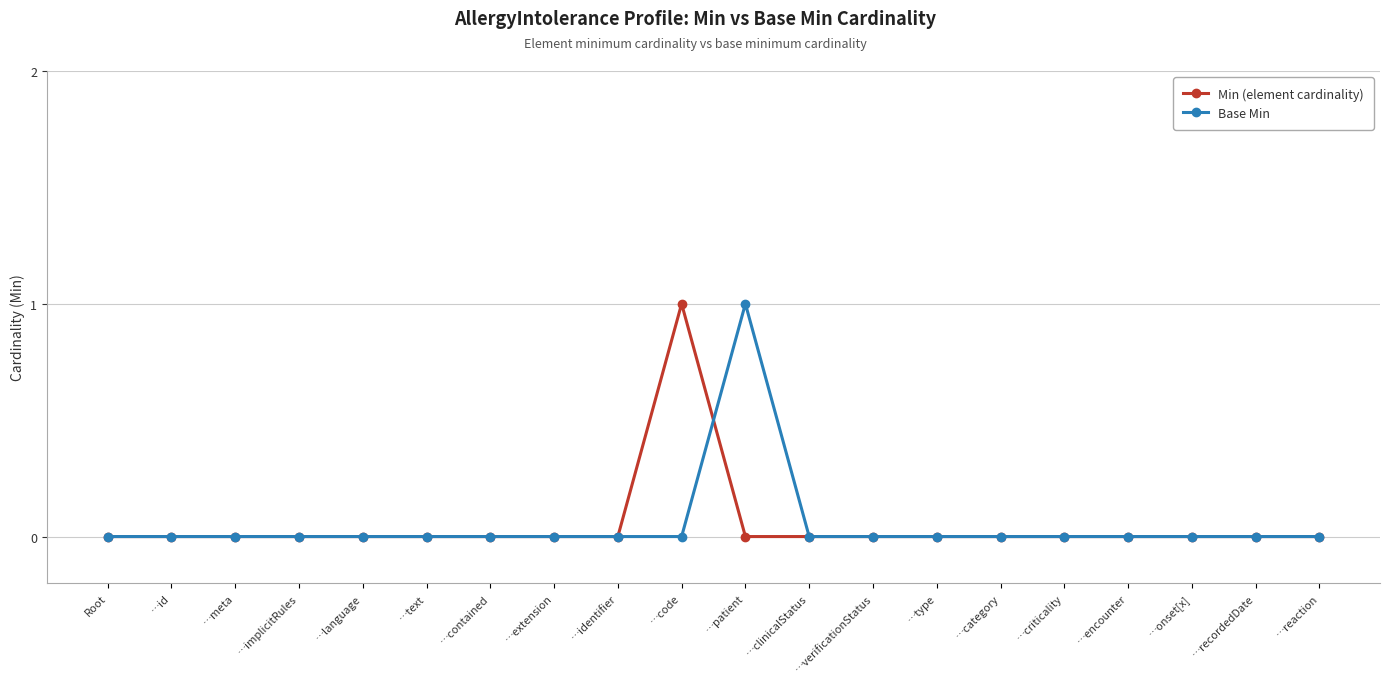

The Min (element cardinality) series shows -1 at …contained. True or false?

False